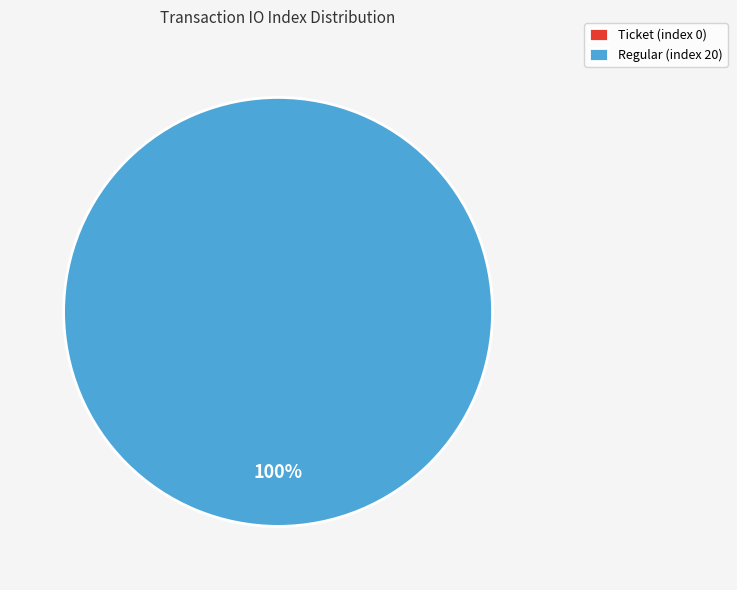

What is the smallest slice in the pie chart?

Ticket (index 0)